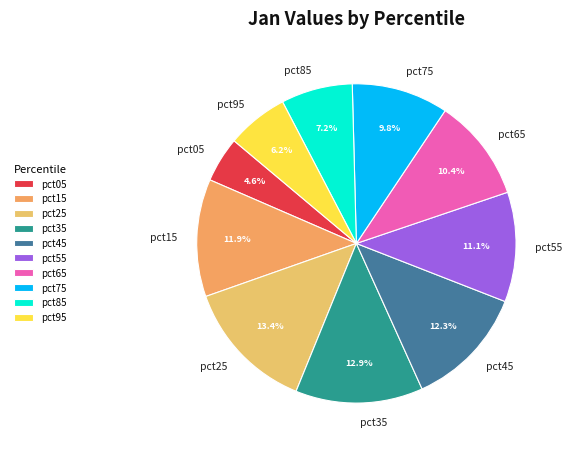

Which slice is the smallest?

pct05